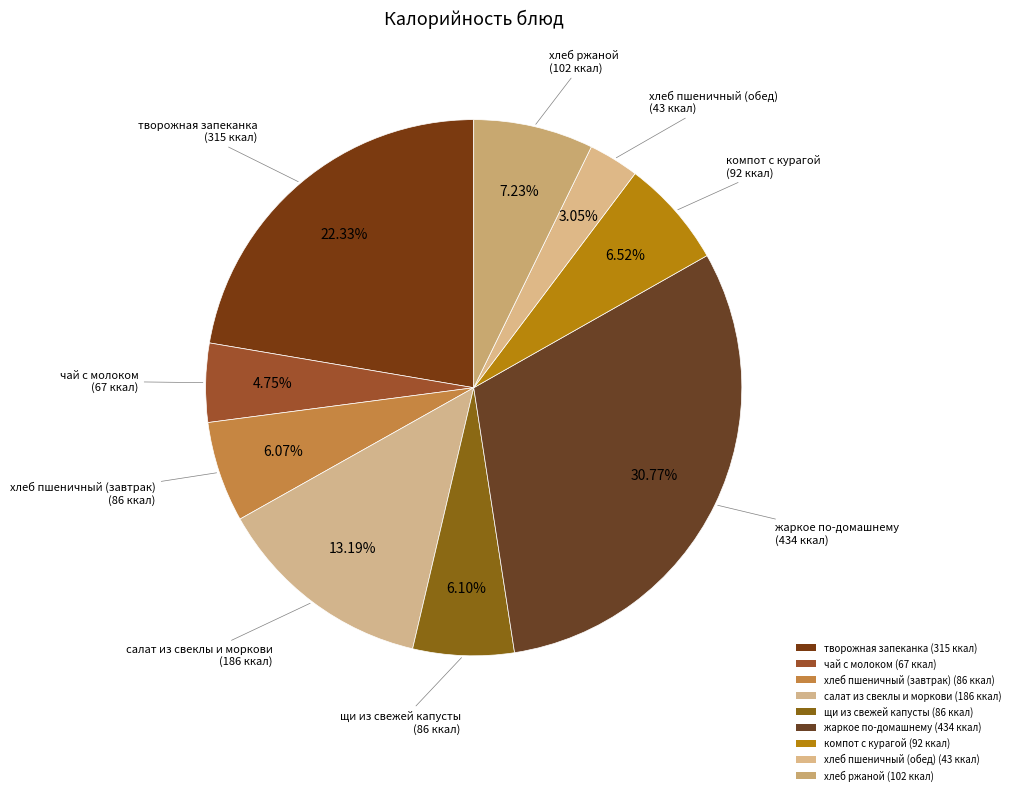

Rank the categories by value from highest to lowest.

жаркое по-домашнему, творожная запеканка, салат из свеклы и моркови, хлеб ржаной, компот с курагой, щи из свежей капусты, хлеб пшеничный (завтрак), чай с молоком, хлеб пшеничный (обед)